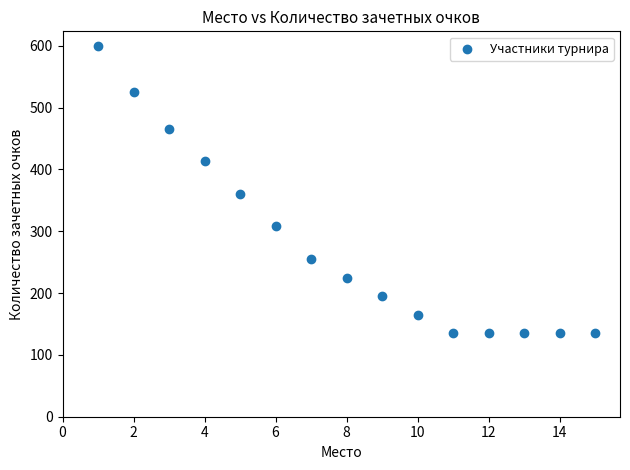

What is the range of X values (max minus min)?

14